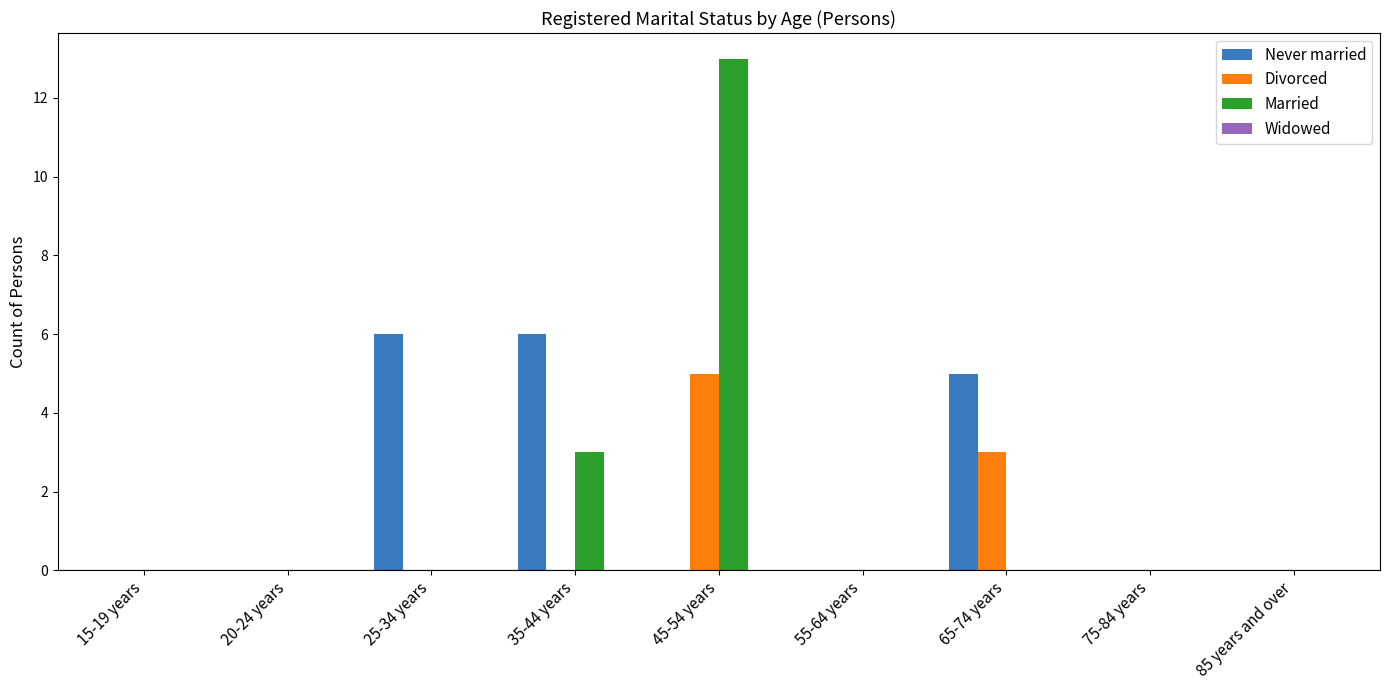

How many distinct data groups are displayed?

3